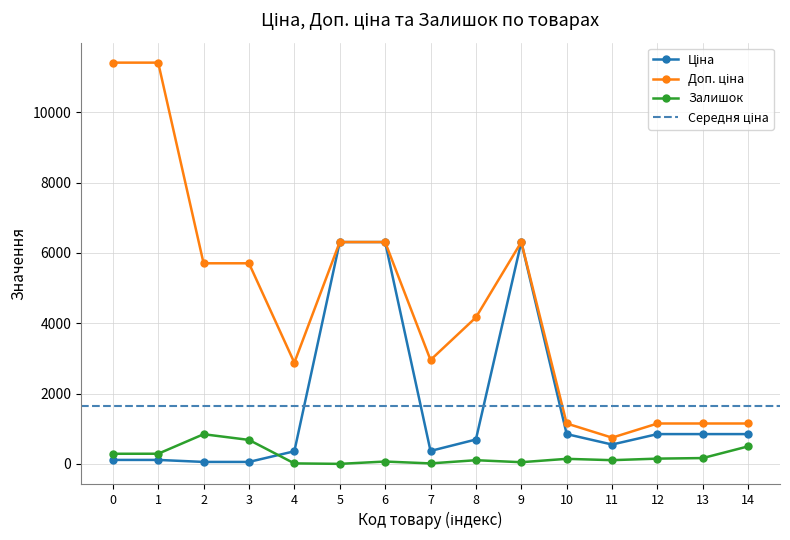

True or false: Залишок has more than 1 interior local peaks.

True